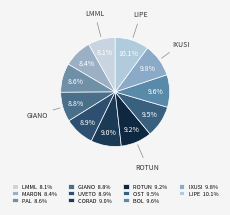

How many segments does this pie chart have?

11